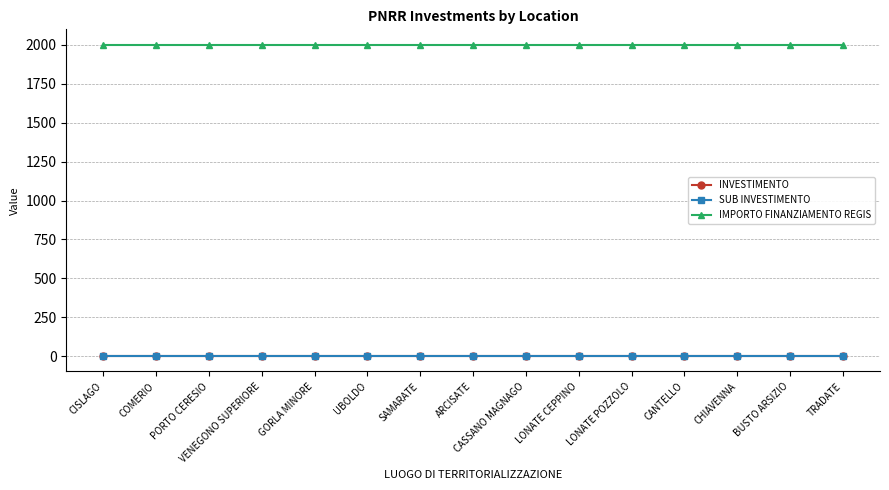

Which label corresponds to the largest value in the chart?

CISLAGO